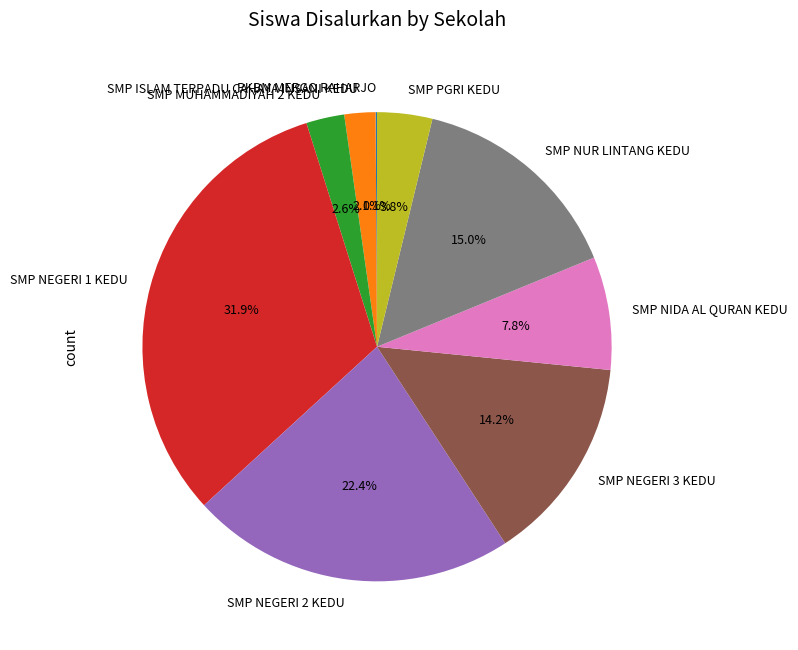

What is the total percentage of SMP PGRI KEDU and SMP NIDA AL QURAN KEDU?

11.6%